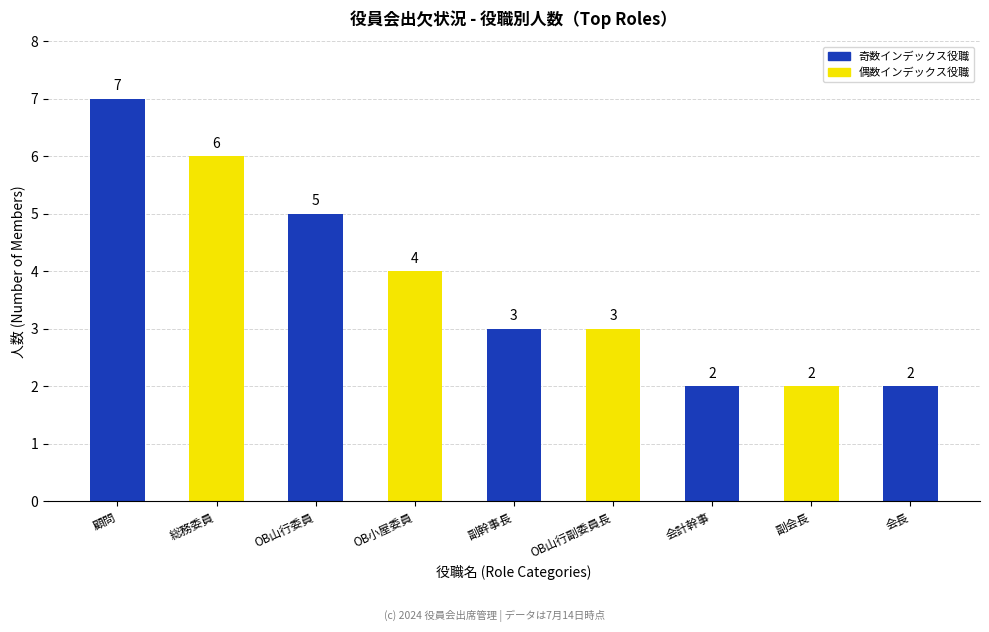

Reading left to right, transcribe all the data shown in this chart.

顧問=7	総務委員=6	OB山行委員=5	OB小屋委員=4	副幹事長=3	OB山行副委員長=3	会計幹事=2	副会長=2	会長=2